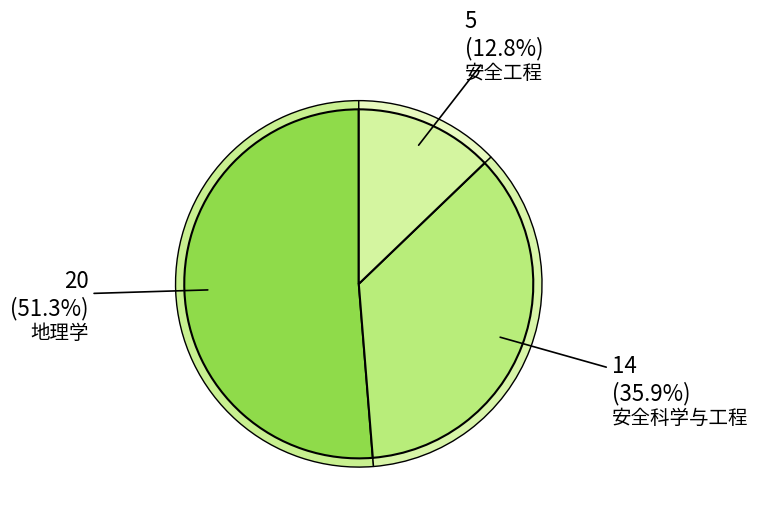

What is the change in value from 地理学 to 安全工程?

-15